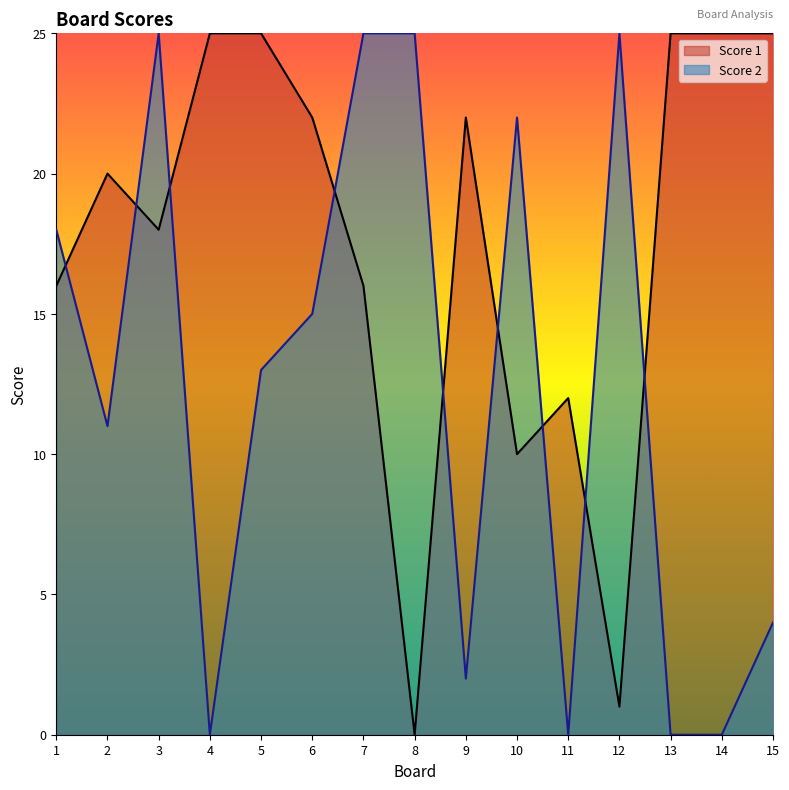

What are all the series names shown in the legend?

Score 1, Score 2